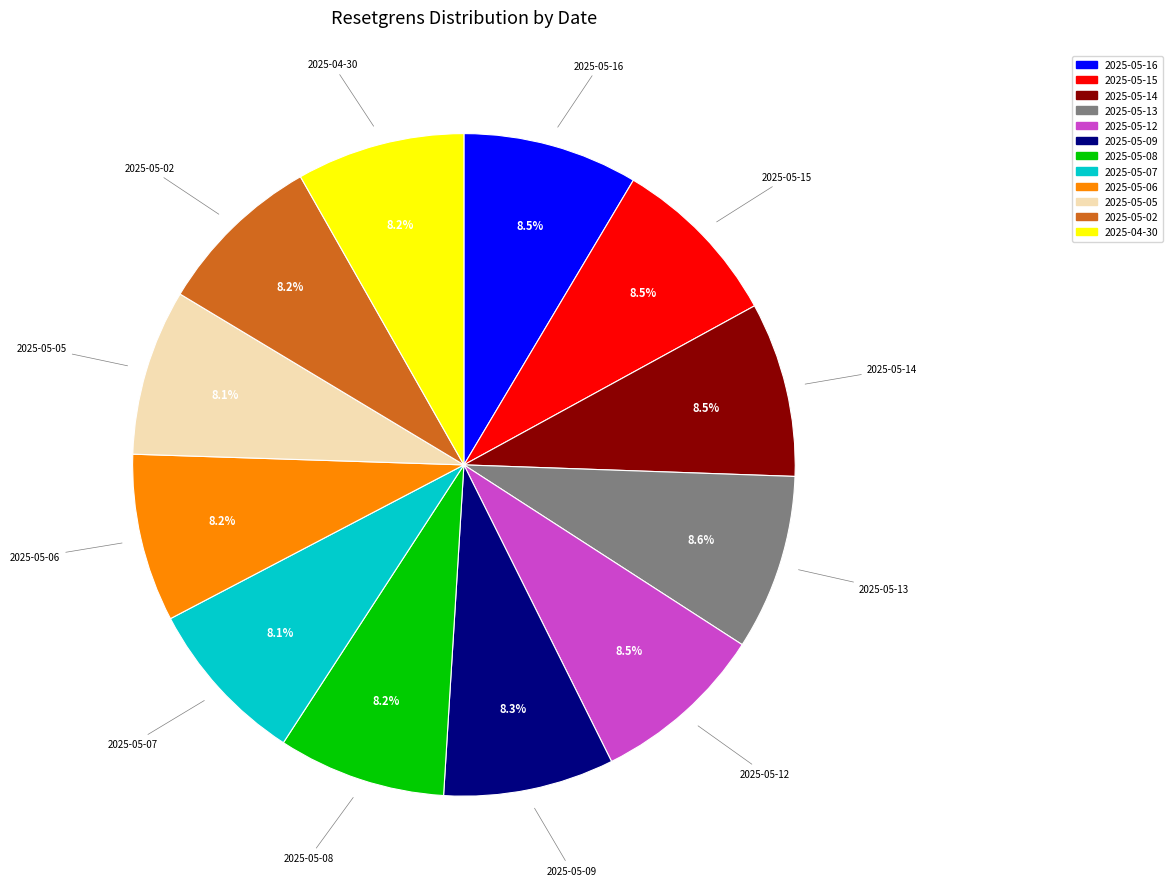

Count the number of slices in the pie.

12